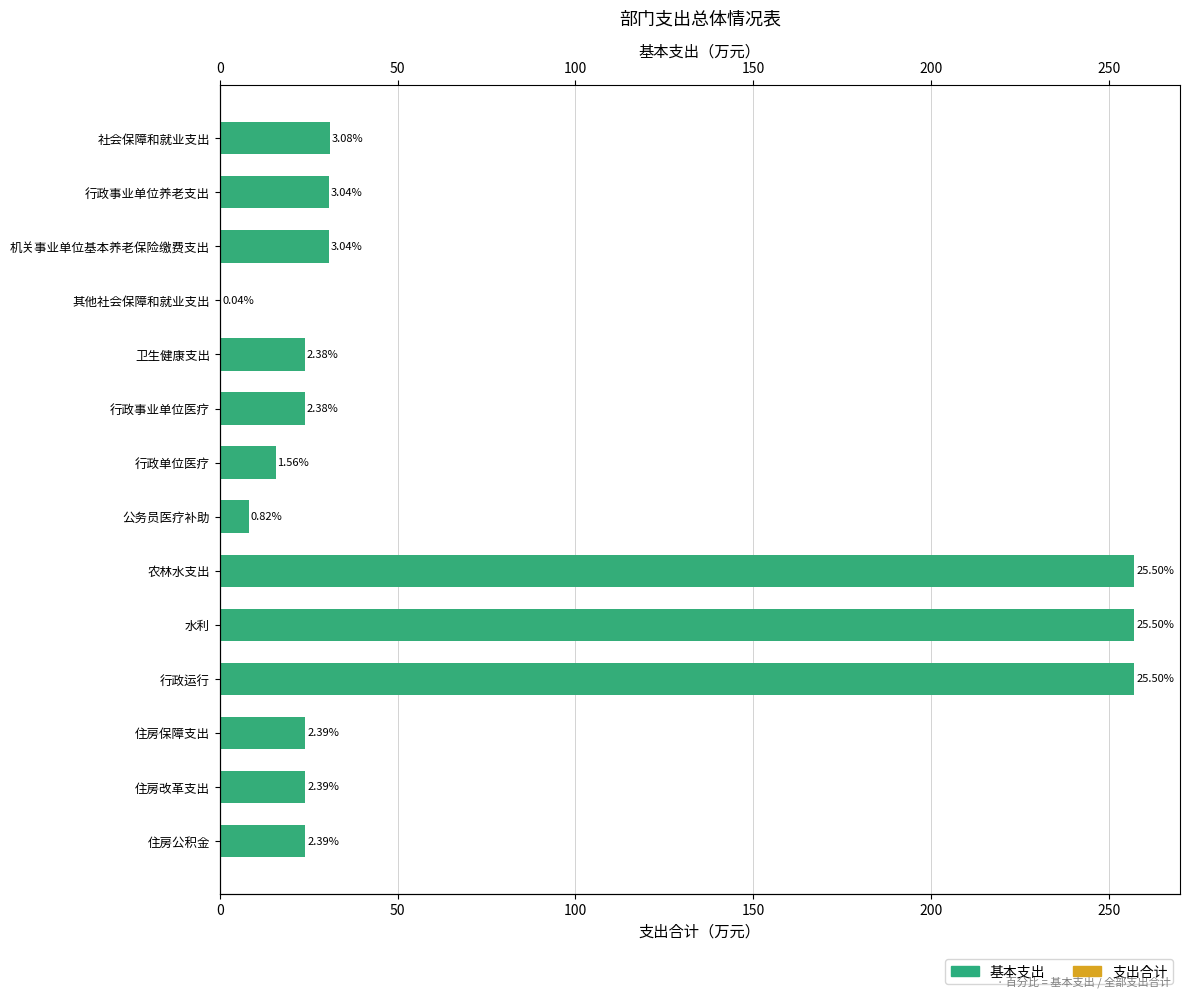

True or false: 基本支出 has a value of 24.1 at 住房公积金.

True